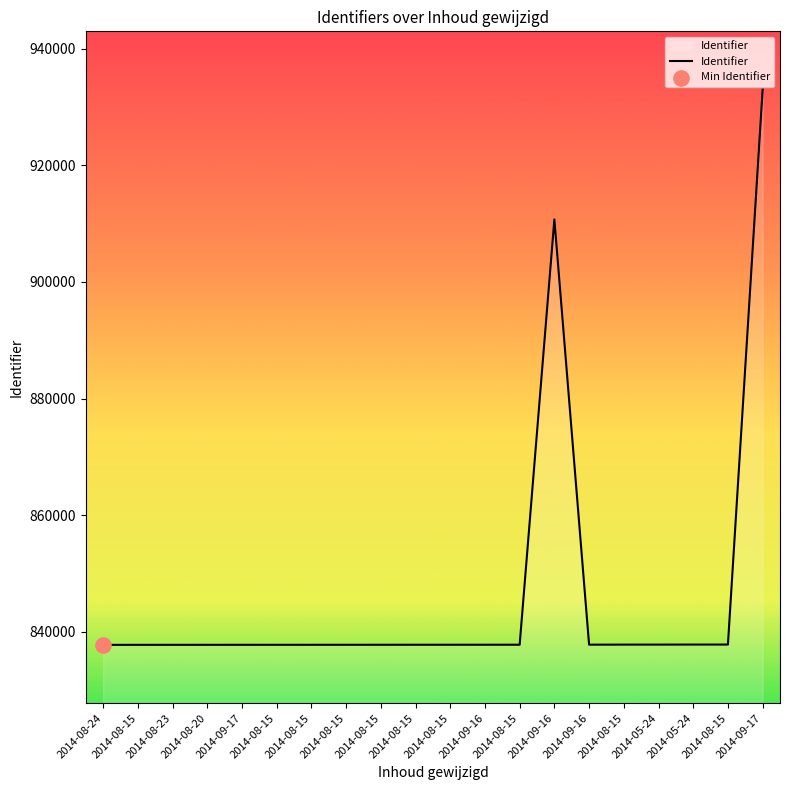

Is this an area chart (filled region under the line)?

Yes